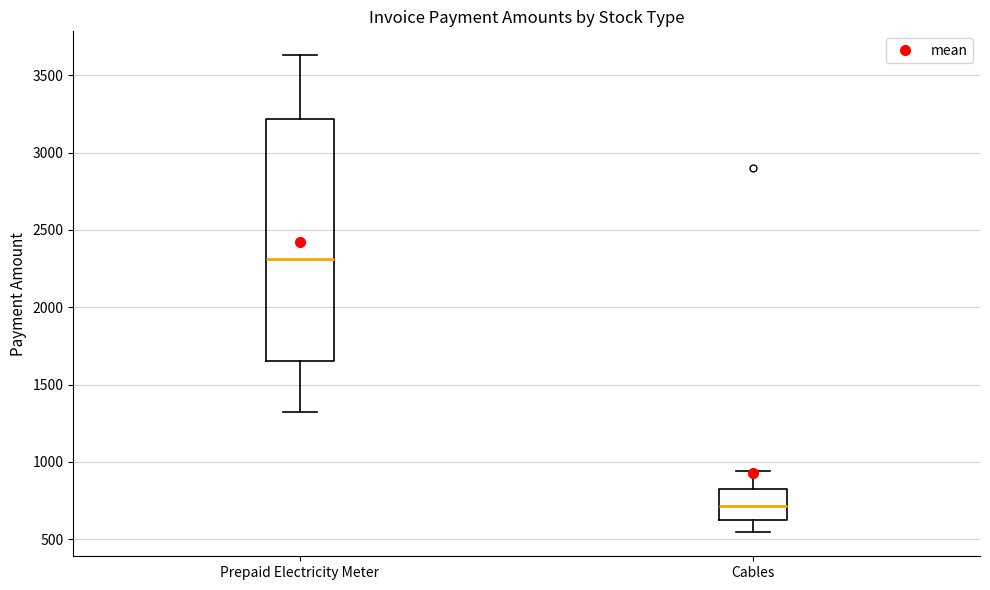

Reading left to right, transcribe this box plot: for each box, give where its median line is, the range the box spans, and where its two whiskers end, as read against the y-axis. The values are not printed on the chart, so give them approximately, as read against the axis.

Prepaid Electricity Meter: median 2300, box 1650 to 3200, whiskers 1300 to 3650
Cables: median 700, box 650 to 850, whiskers 550 to 950